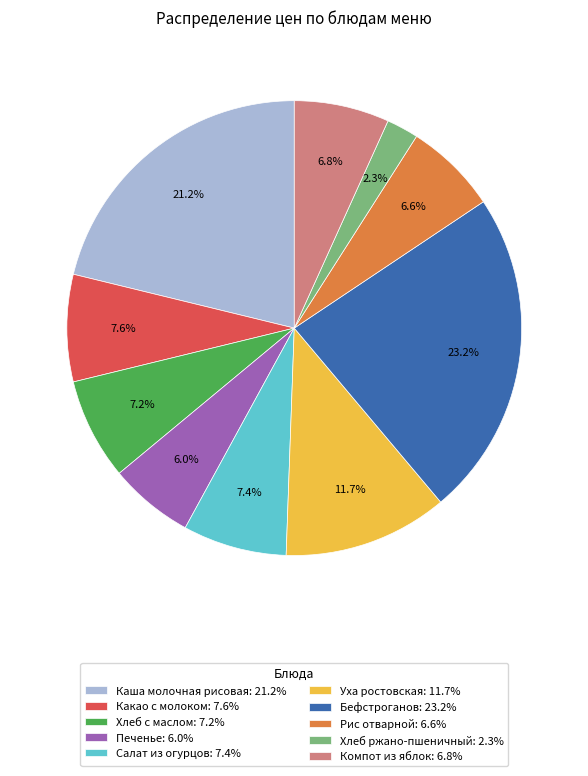

Which has a higher value, Каша молочная рисовая: 21.2% or Хлеб с маслом: 7.2%?

Каша молочная рисовая: 21.2%